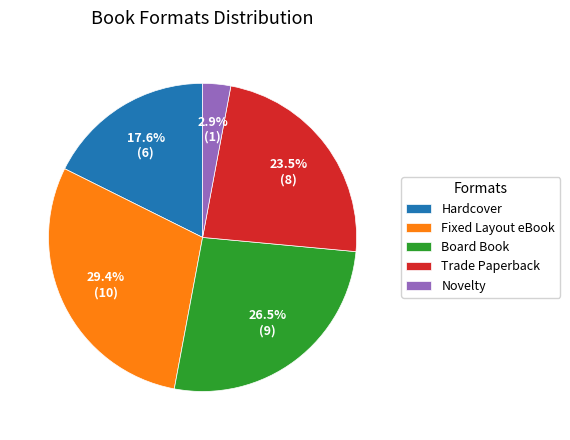

Is the sum of Hardcover and Fixed Layout eBook greater than half?

No